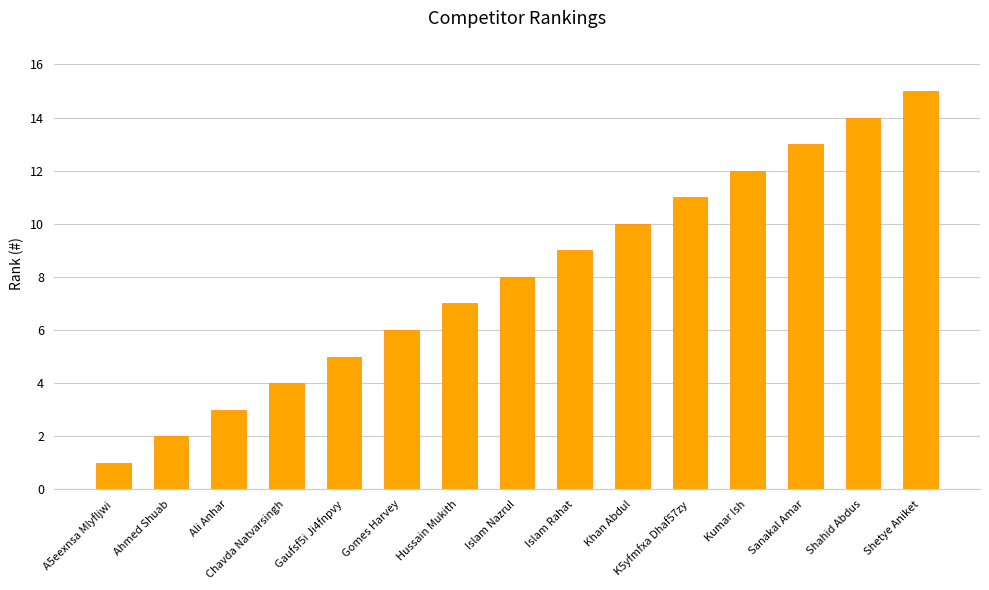

What is the sum of all values?

120